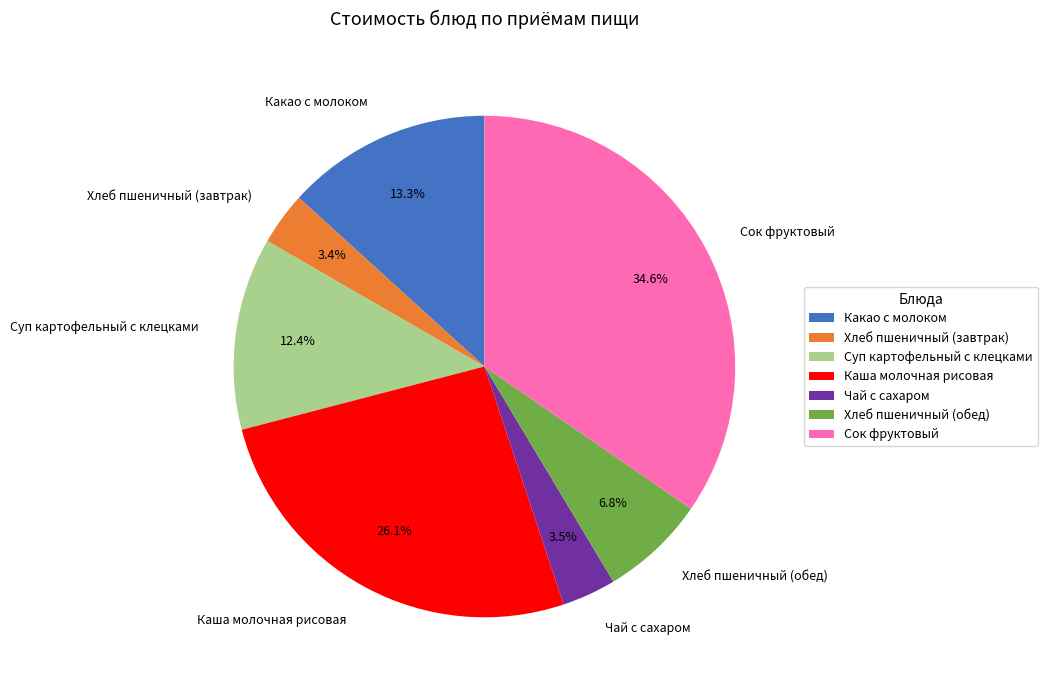

Does Чай с сахаром represent more than half of the total?

No